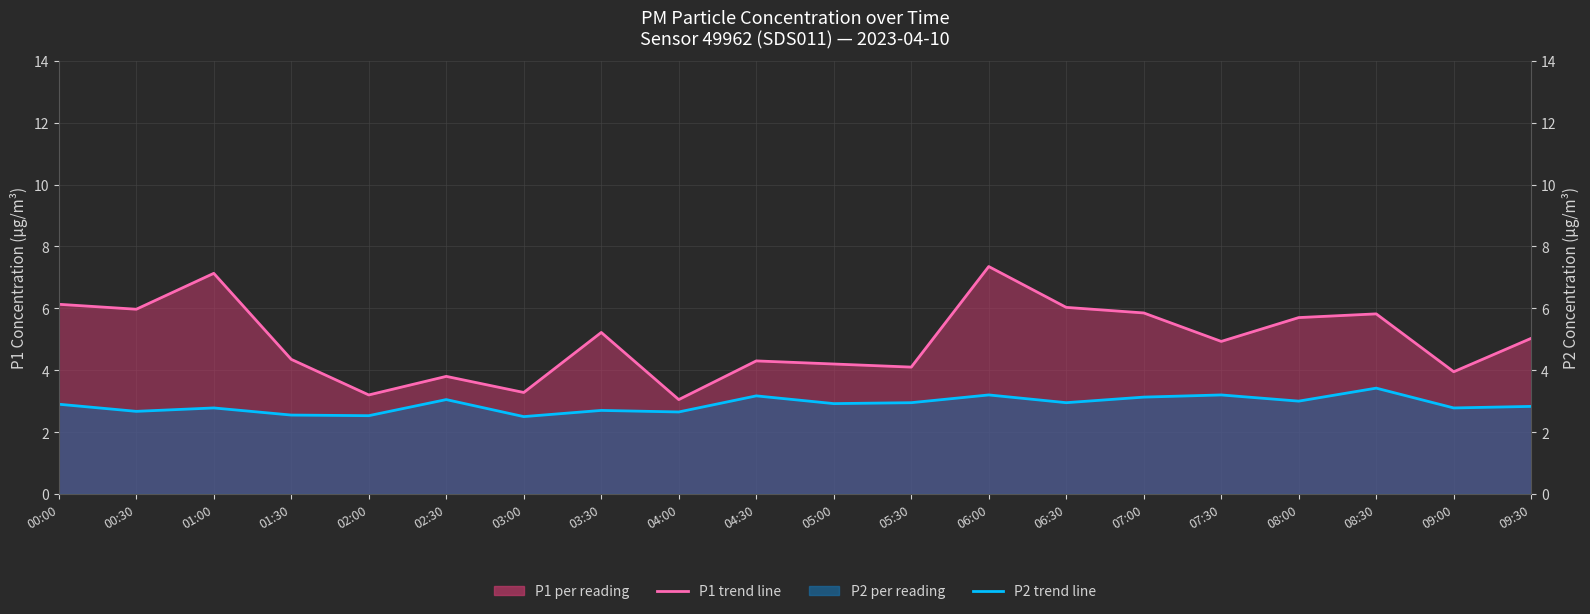

Which category has the highest value in the P2 trend series?

08:30